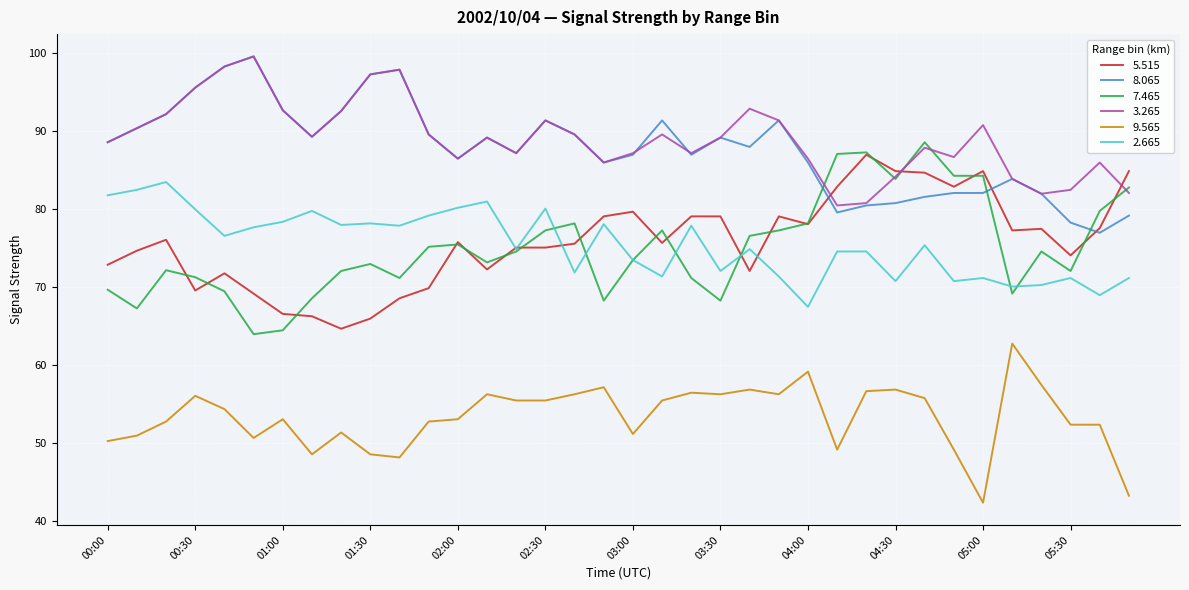

Which series has the widest spread of values?

7.465